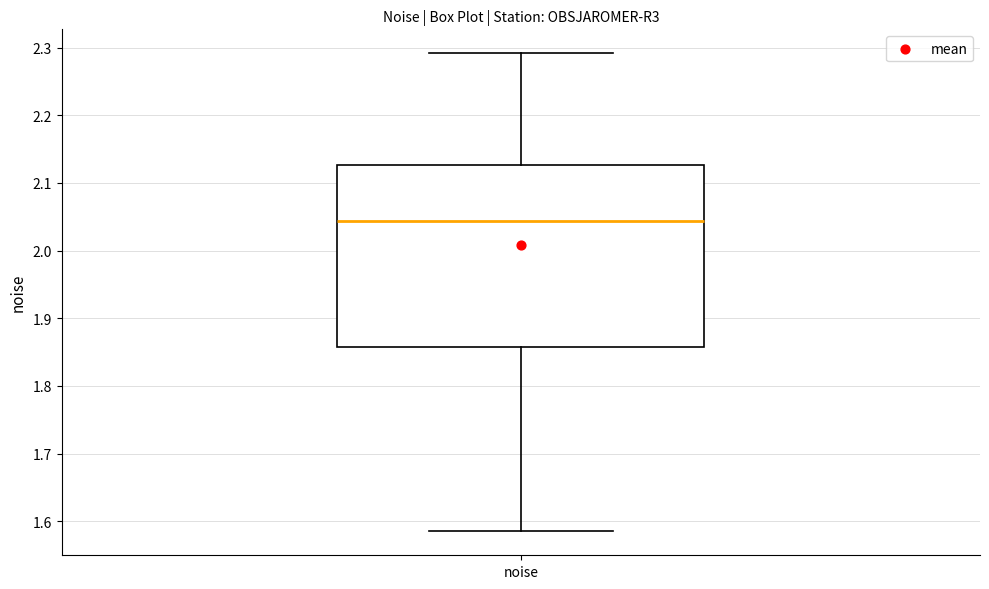

Transcribe this box plot: give where the median line is, the range the box spans, and where the two whiskers end, as read against the y-axis. The values are not printed on the chart, so give them approximately, as read against the axis.

median 2.04, box 1.86 to 2.13, whiskers 1.59 to 2.29